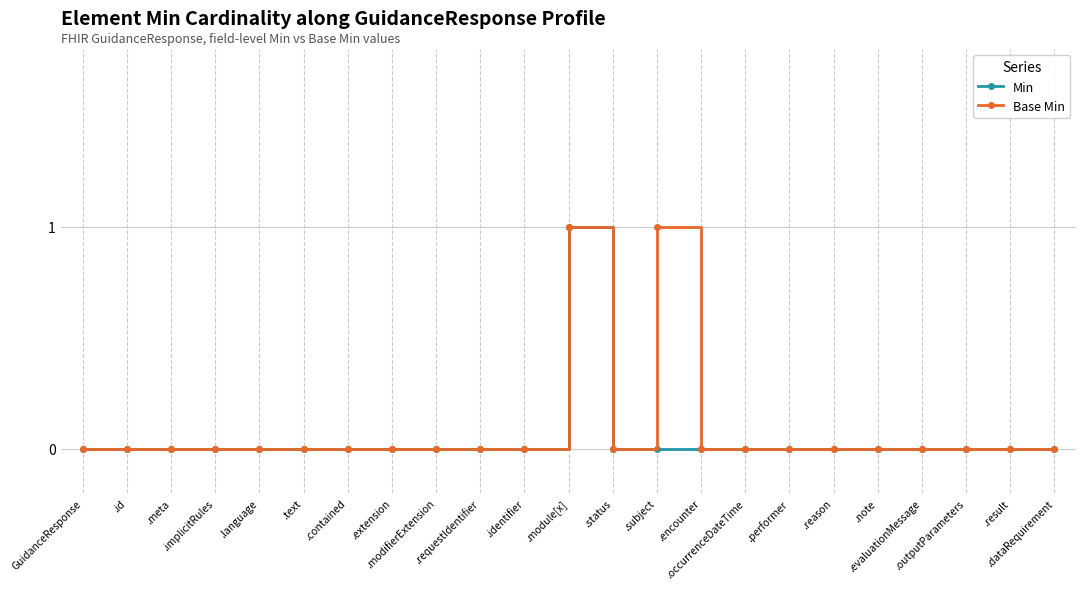

True or false: Base Min has a value of 0 at .note.

True